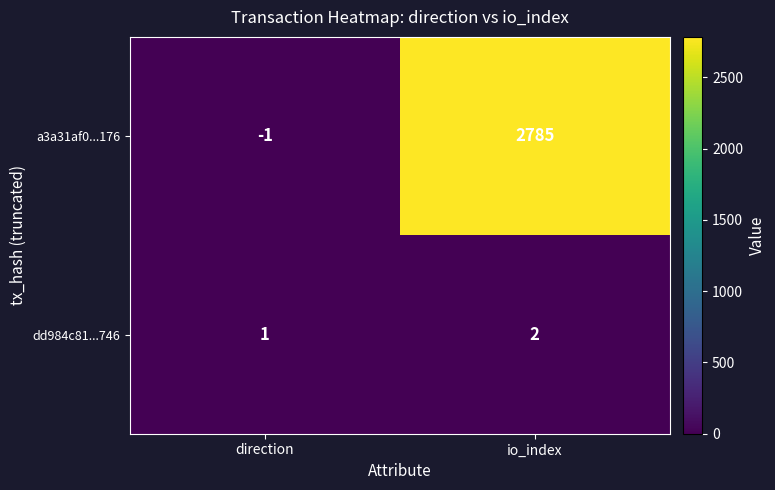

Which series has the largest range (max minus min)?

a3a31af0...176